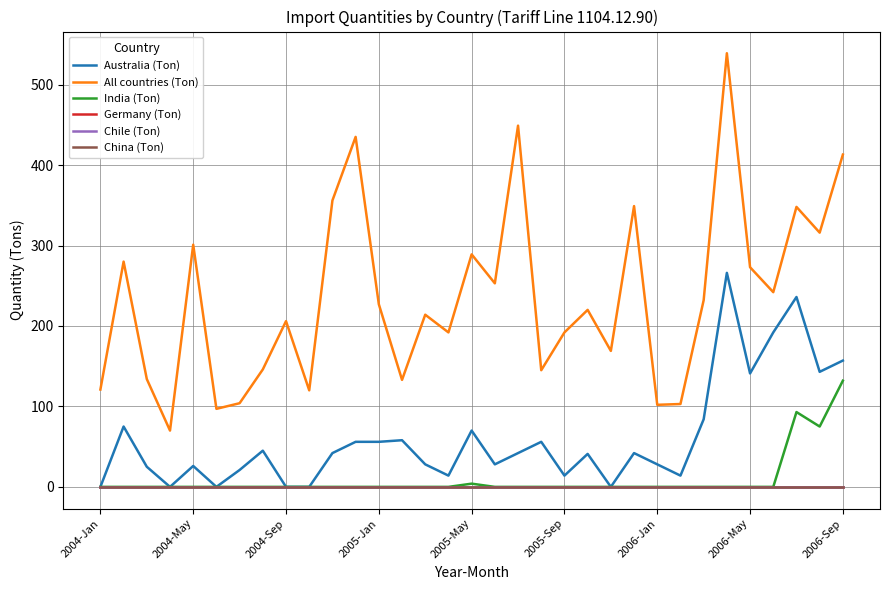

Is this an area chart (filled region under the line)?

No